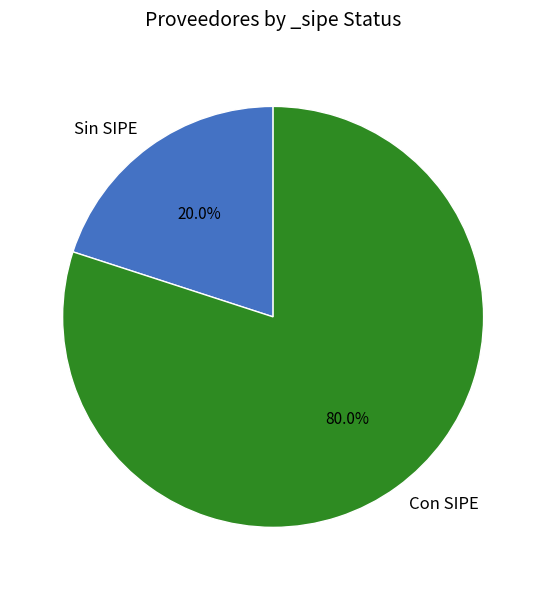

Approximately how many times larger is the value at Con SIPE compared to Sin SIPE?

4.0